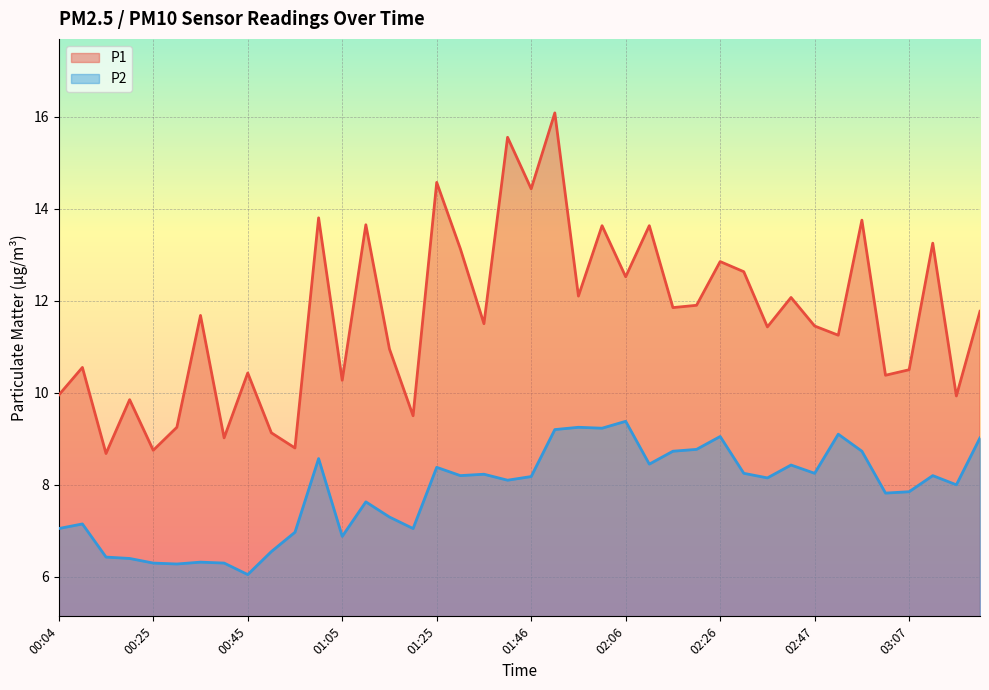

Which series has the widest spread of values?

P1